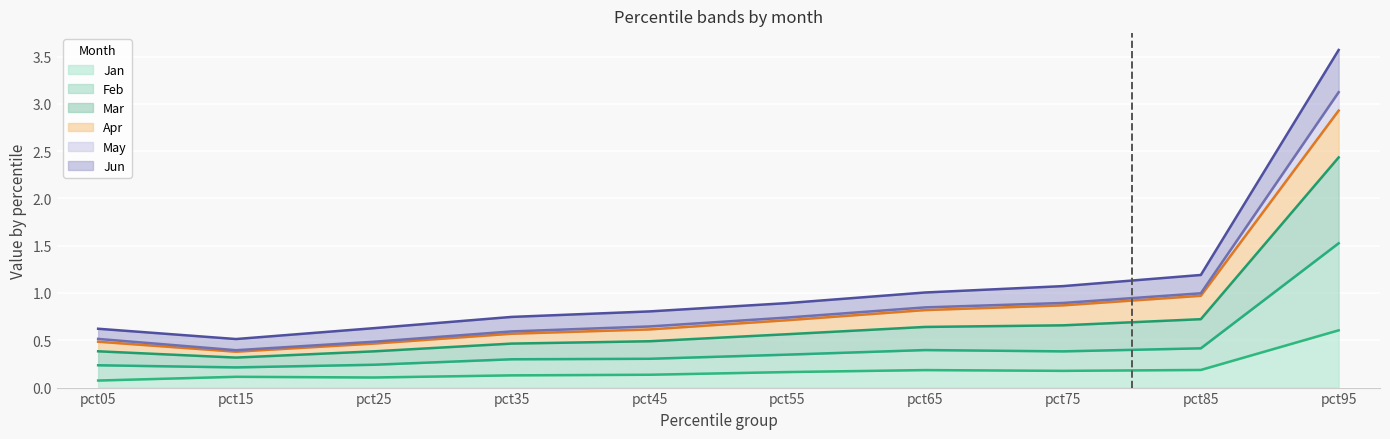

True or false: Jun and Mar intersect in this chart.

False